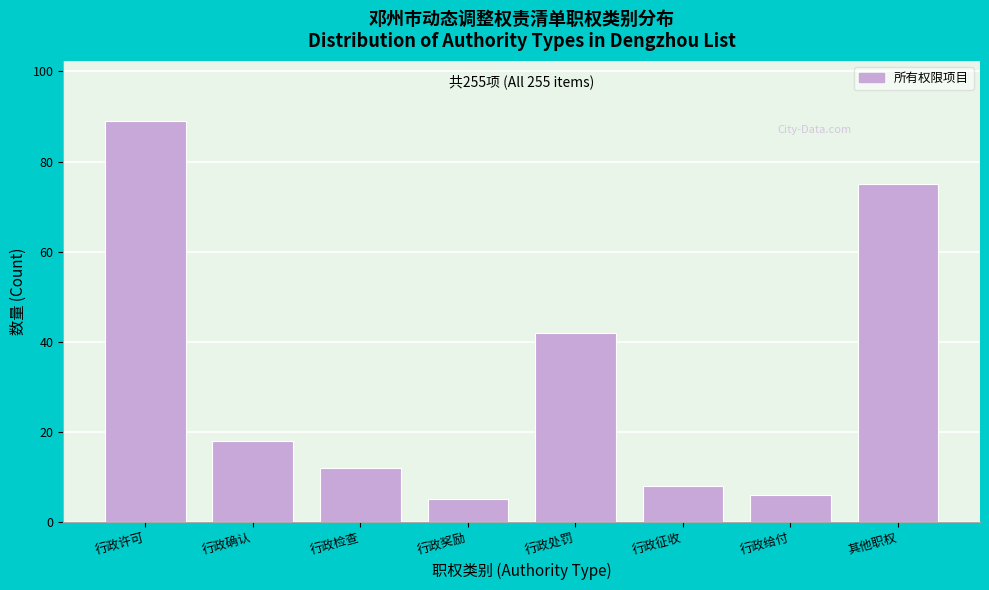

Reading left to right, transcribe all the data shown in this chart.

行政许可=89	行政确认=18	行政检查=12	行政奖励=5	行政处罚=42	行政征收=8	行政给付=6	其他职权=75